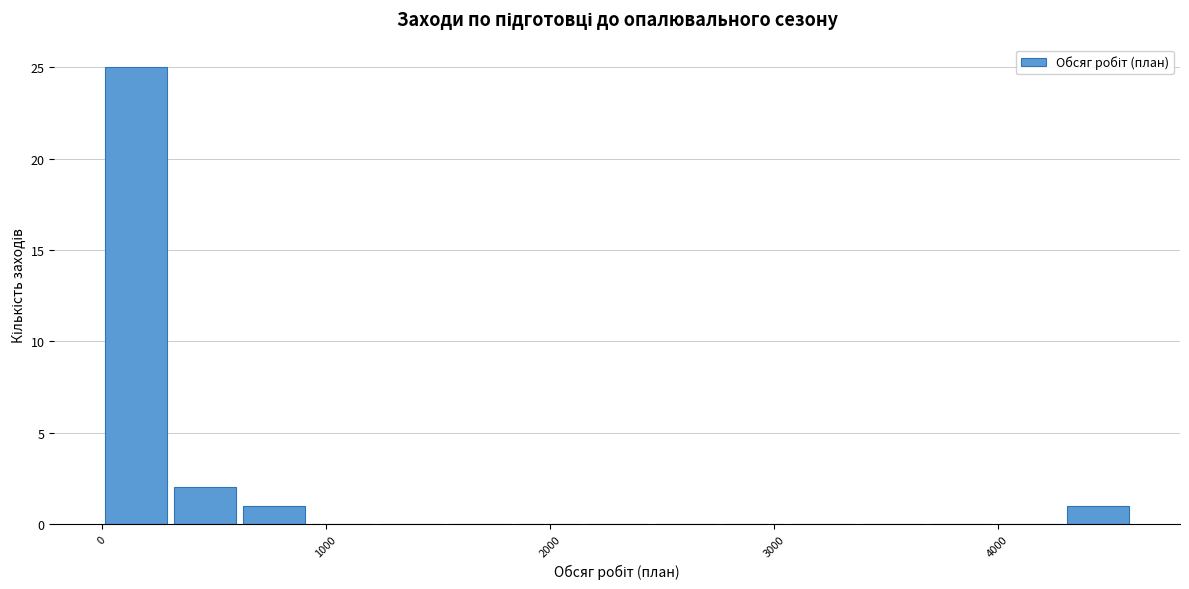

Around what value on the x-axis is the tallest bar? Give the approximate position of its centre, as read against the axis.

200